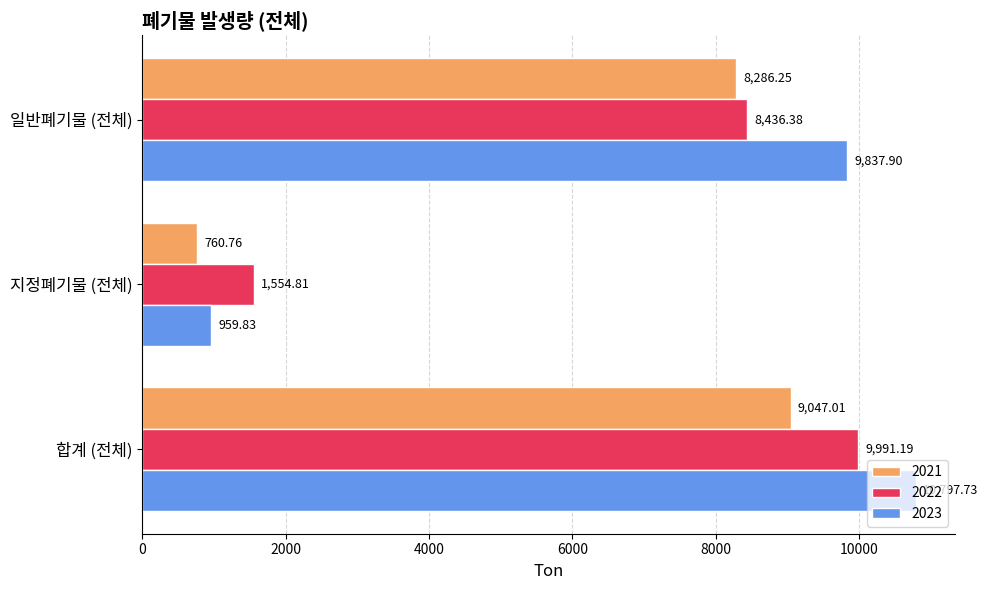

Which label corresponds to the largest value in the chart?

합계 (전체)